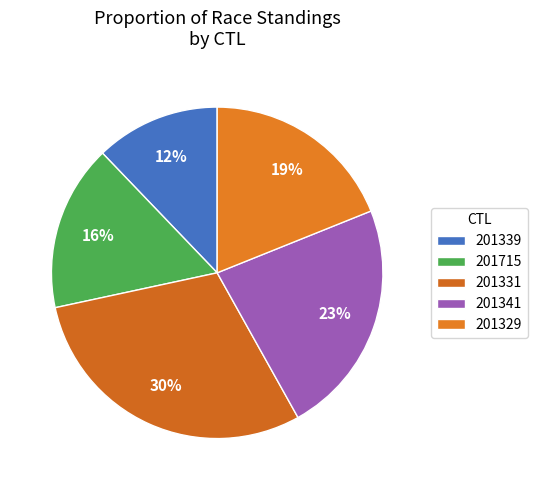

The 201331 slice represents 30% of the pie. True or false?

True